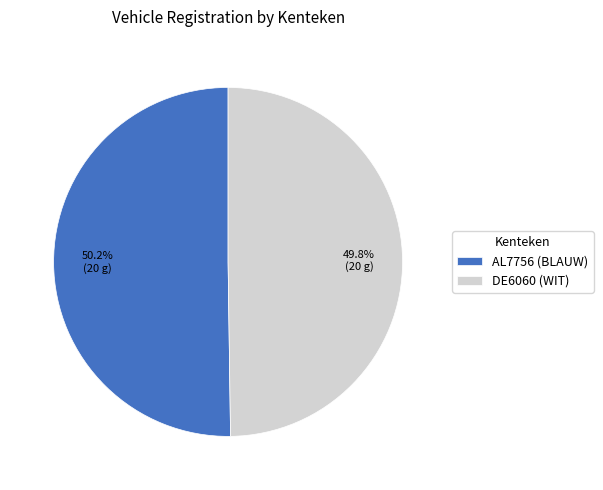

Does any single category account for the majority?

Yes